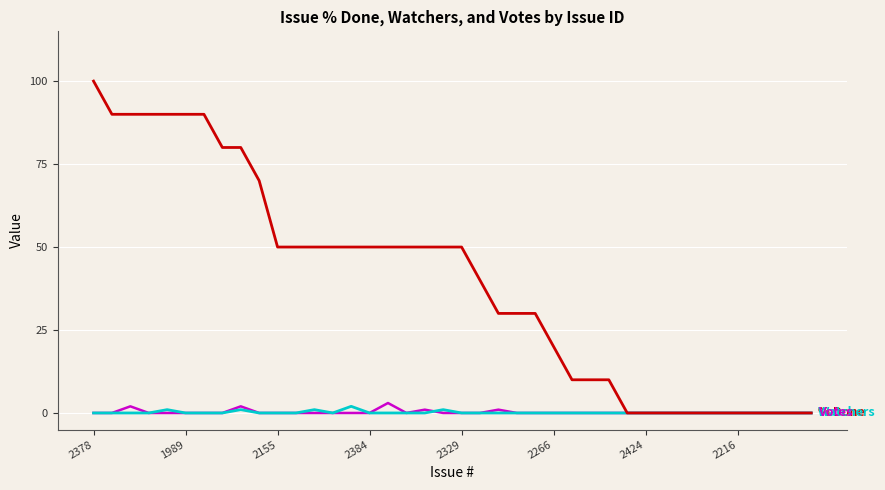

How many lines are shown in the chart?

3